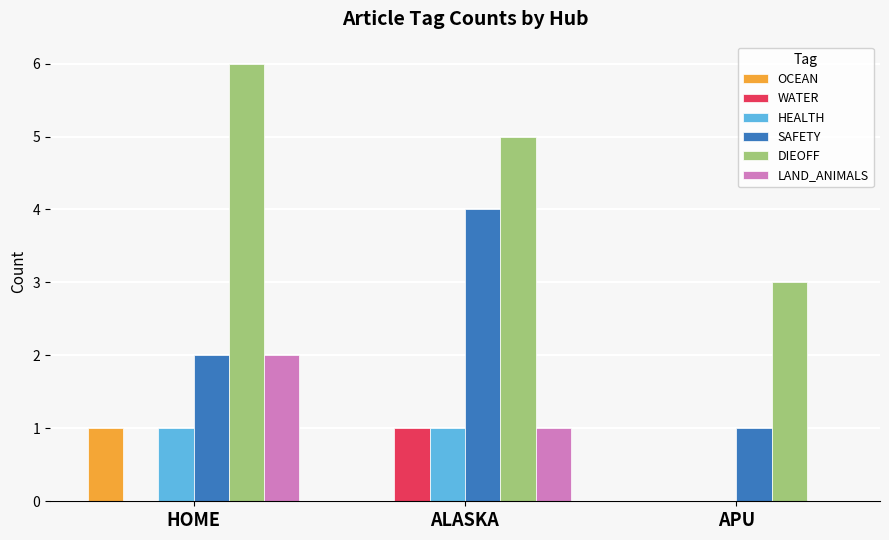

Reading right to left, transcribe all the data shown in this chart.

OCEAN: APU=0	ALASKA=0	HOME=1
WATER: APU=0	ALASKA=1	HOME=0
HEALTH: APU=0	ALASKA=1	HOME=1
SAFETY: APU=1	ALASKA=4	HOME=2
DIEOFF: APU=3	ALASKA=5	HOME=6
LAND_ANIMALS: APU=0	ALASKA=1	HOME=2